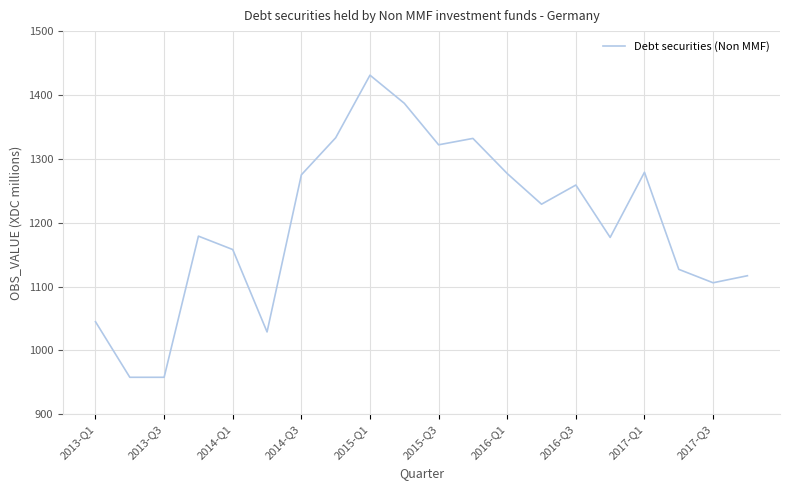

What is the minimum value shown in the chart?

958